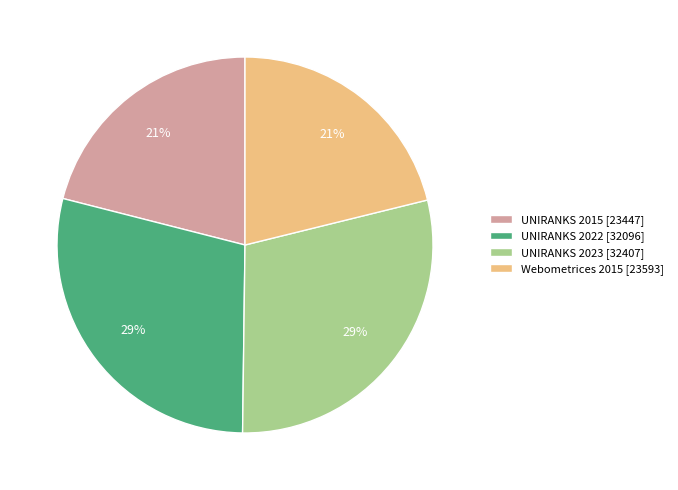

Approximately how many times larger is the value at UNIRANKS 2015 compared to UNIRANKS 2022?

0.7